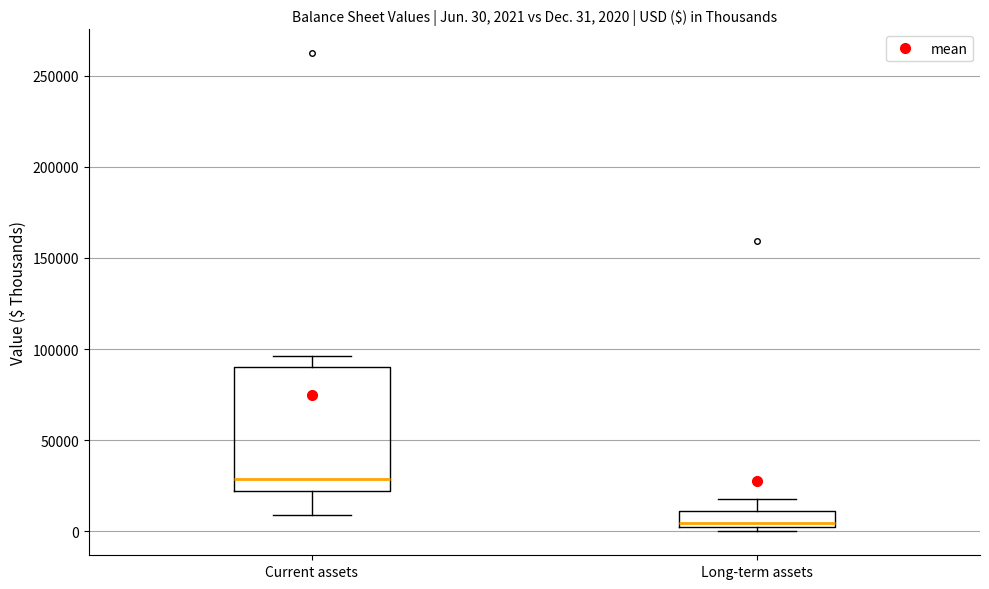

Which box is the tallest, from its lower edge to its upper edge?

Current assets